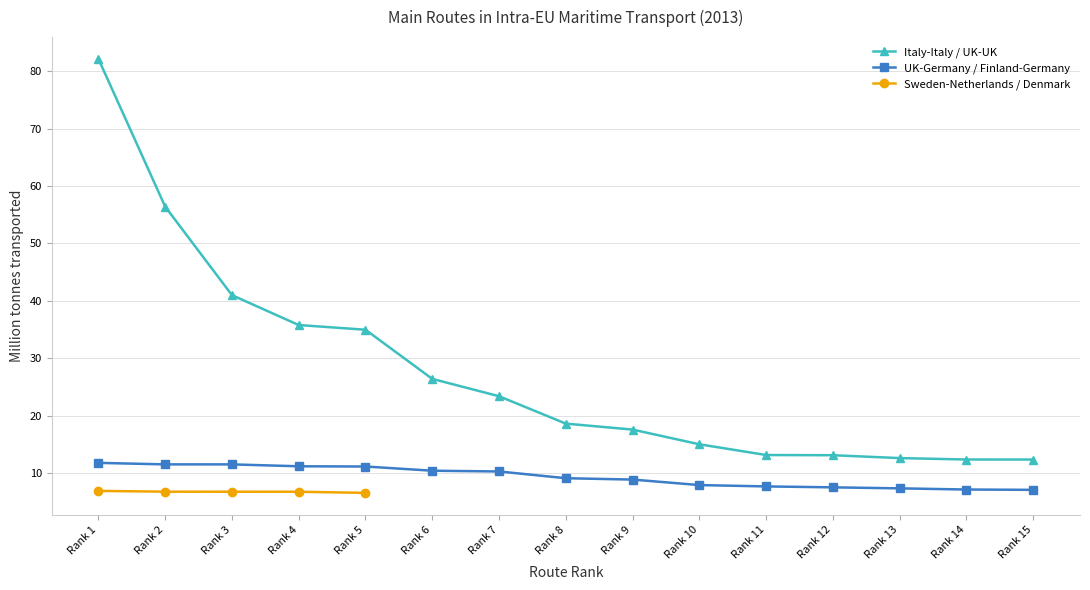

What is the minimum value for UK-Germany / Finland-Germany?

7.0